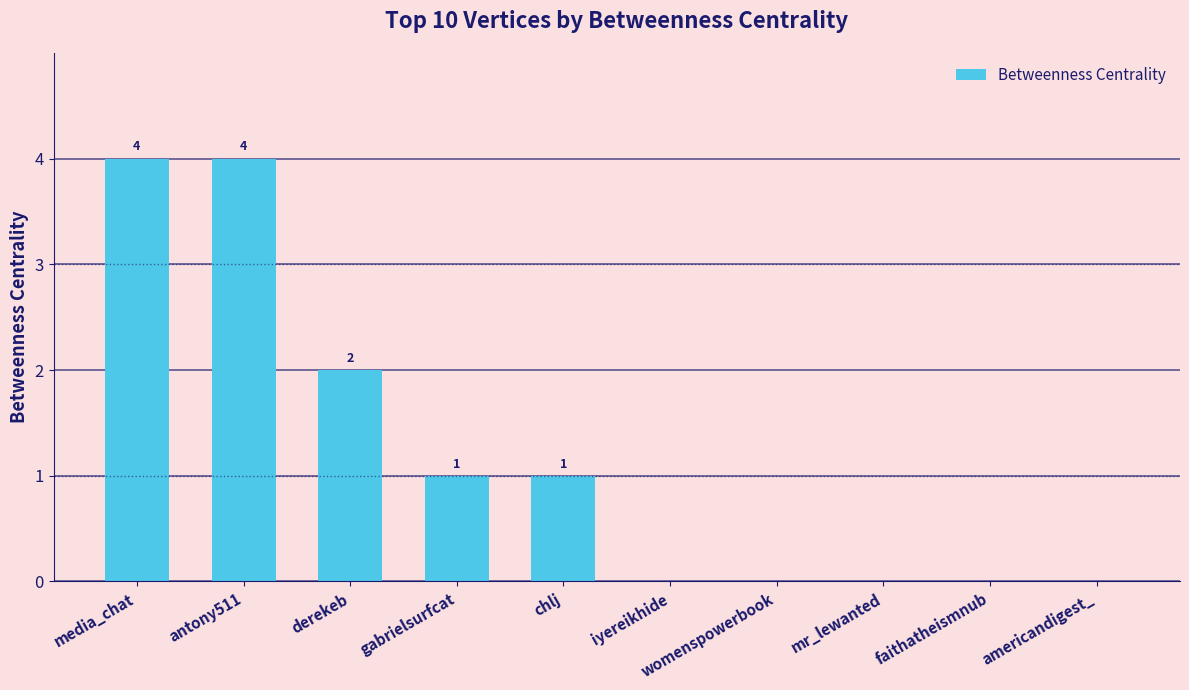

What is the greatest value displayed?

4